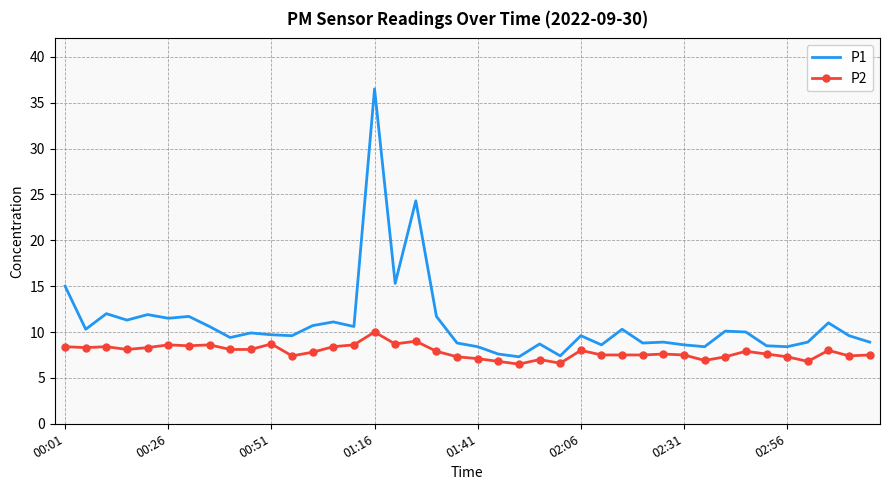

Which series has the widest spread of values?

P1